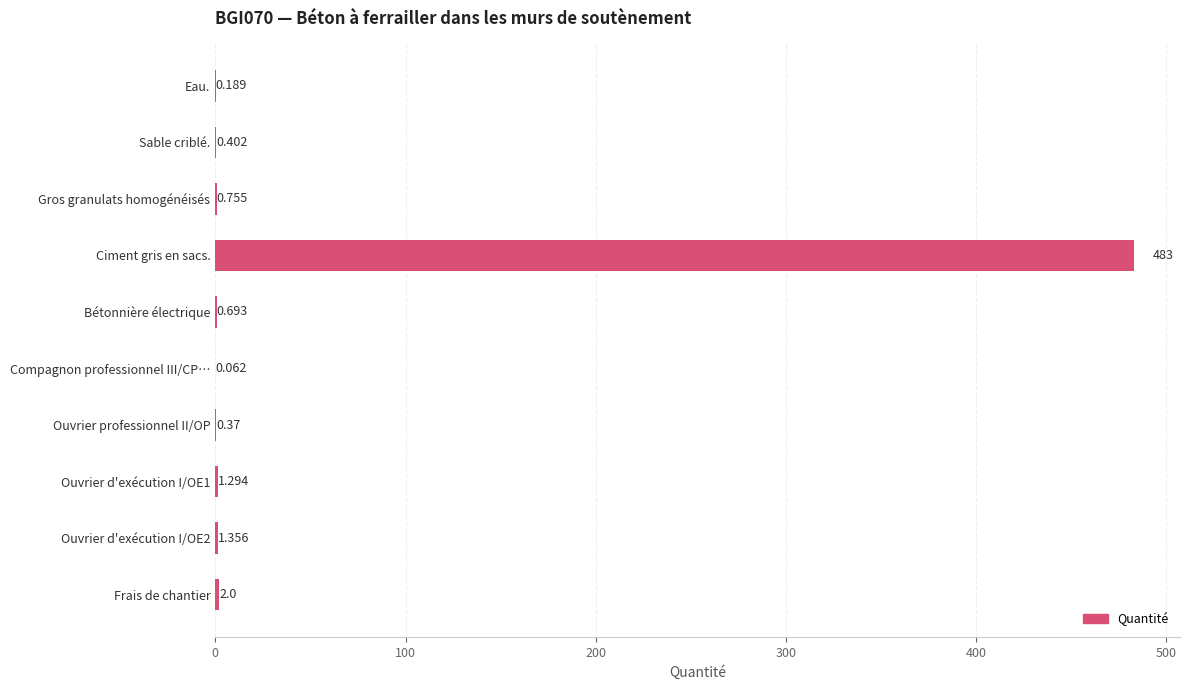

What is the average value?

49.0